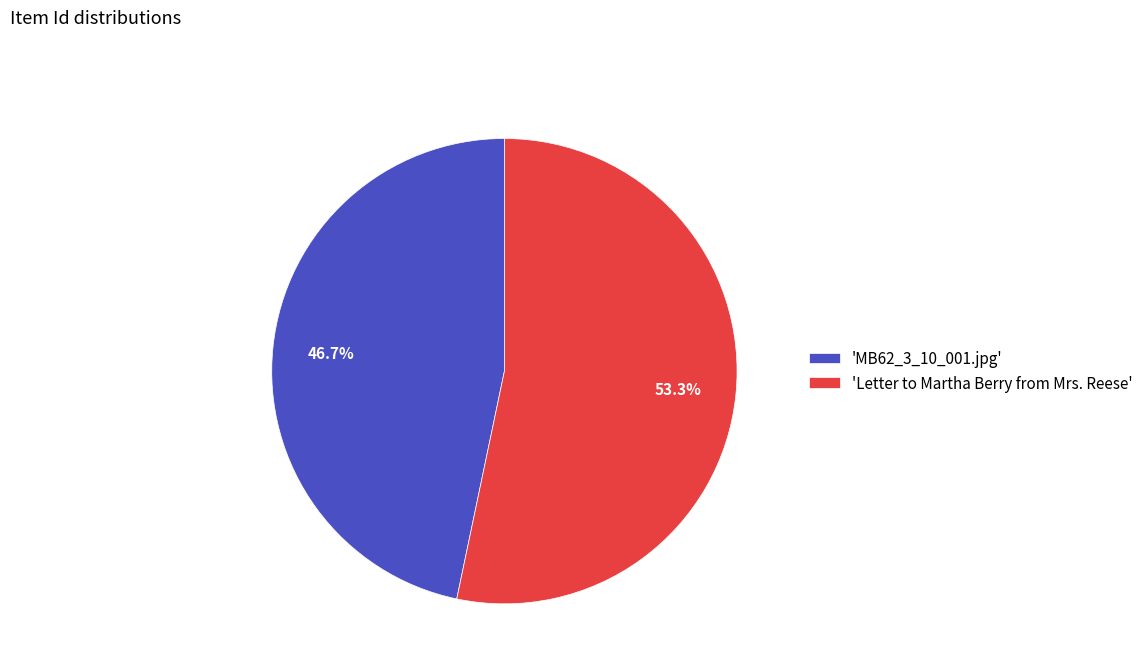

How many segments does this pie chart have?

2